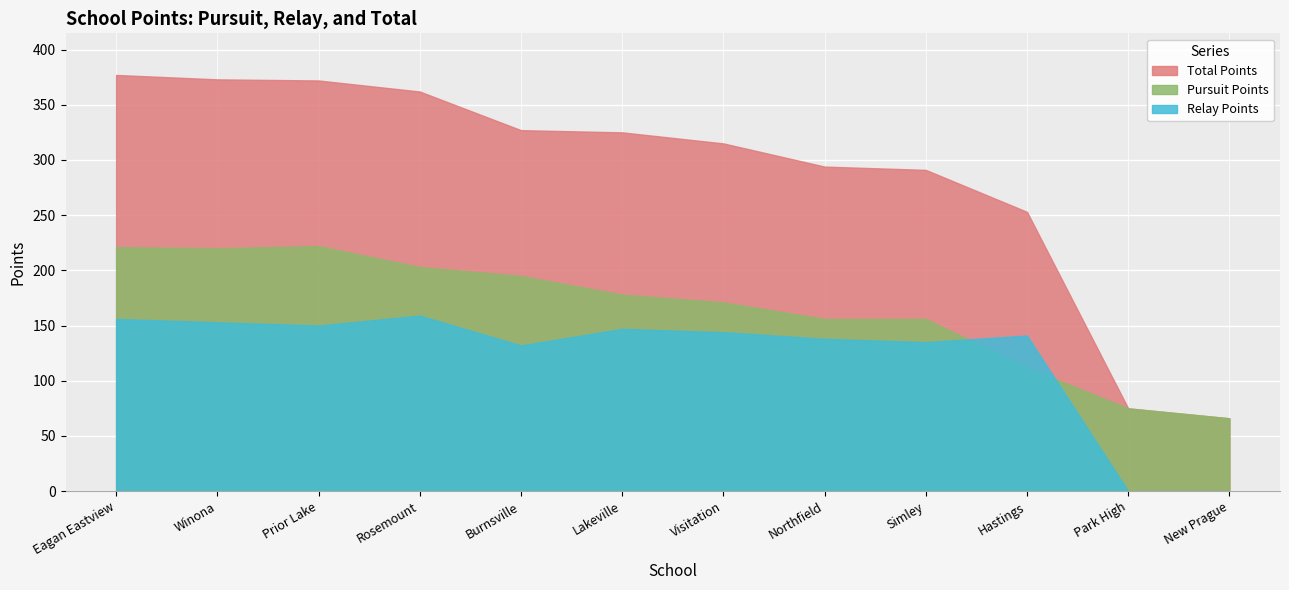

What is the difference between the maximum and second lowest values in the Pursuit Points series?

147